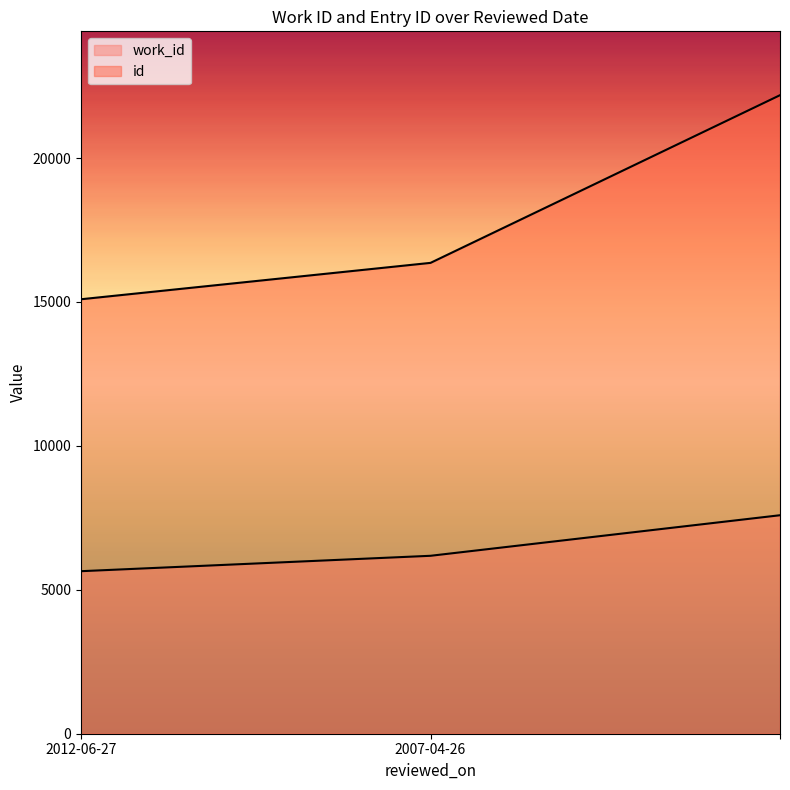

Reading left to right, list all the values displayed in this chart.

work_id: 2012-06-27=5647	2007-04-26=6182	=7591
id: 2012-06-27=15095	2007-04-26=16359	=22185